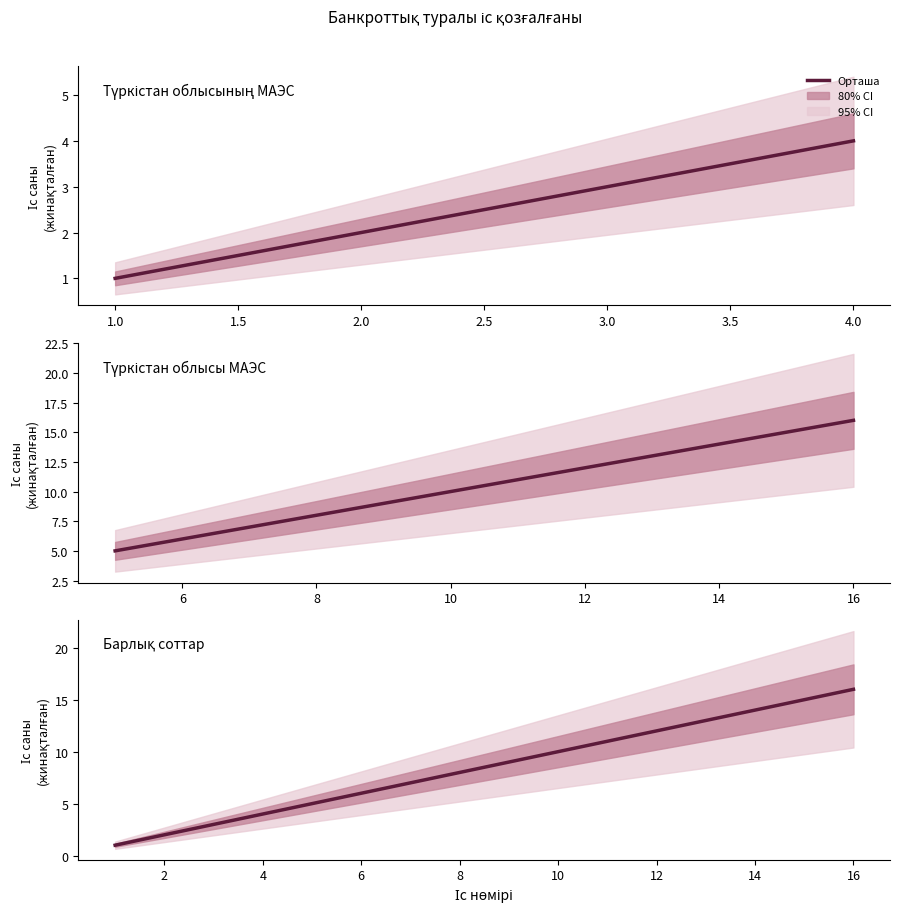

What is the sum of all values?

136